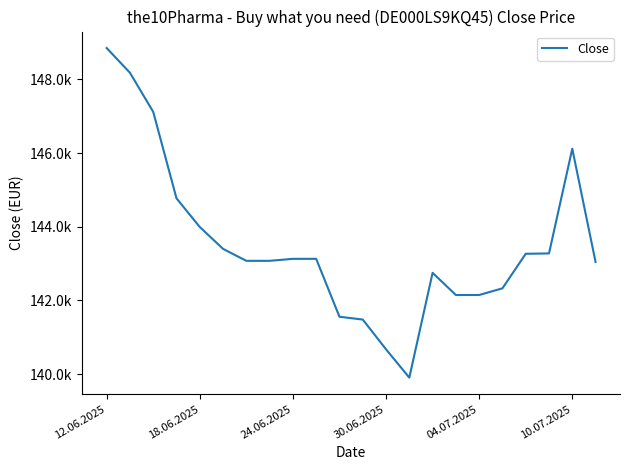

Is this an area chart (filled region under the line)?

No